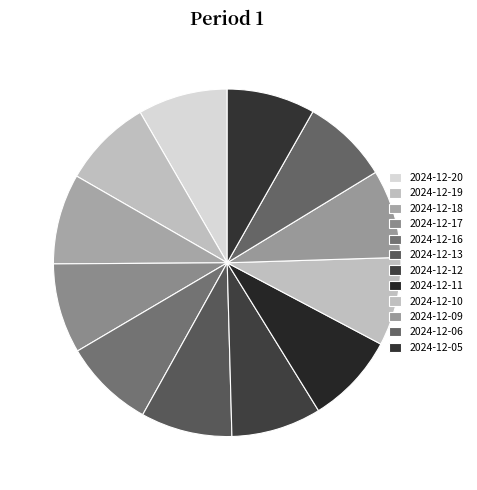

Which slice is the largest?

2024-12-13